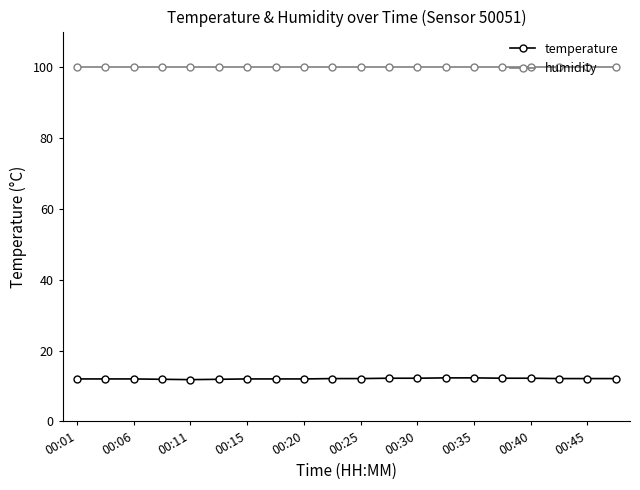

What are all the series names shown in the legend?

temperature, humidity